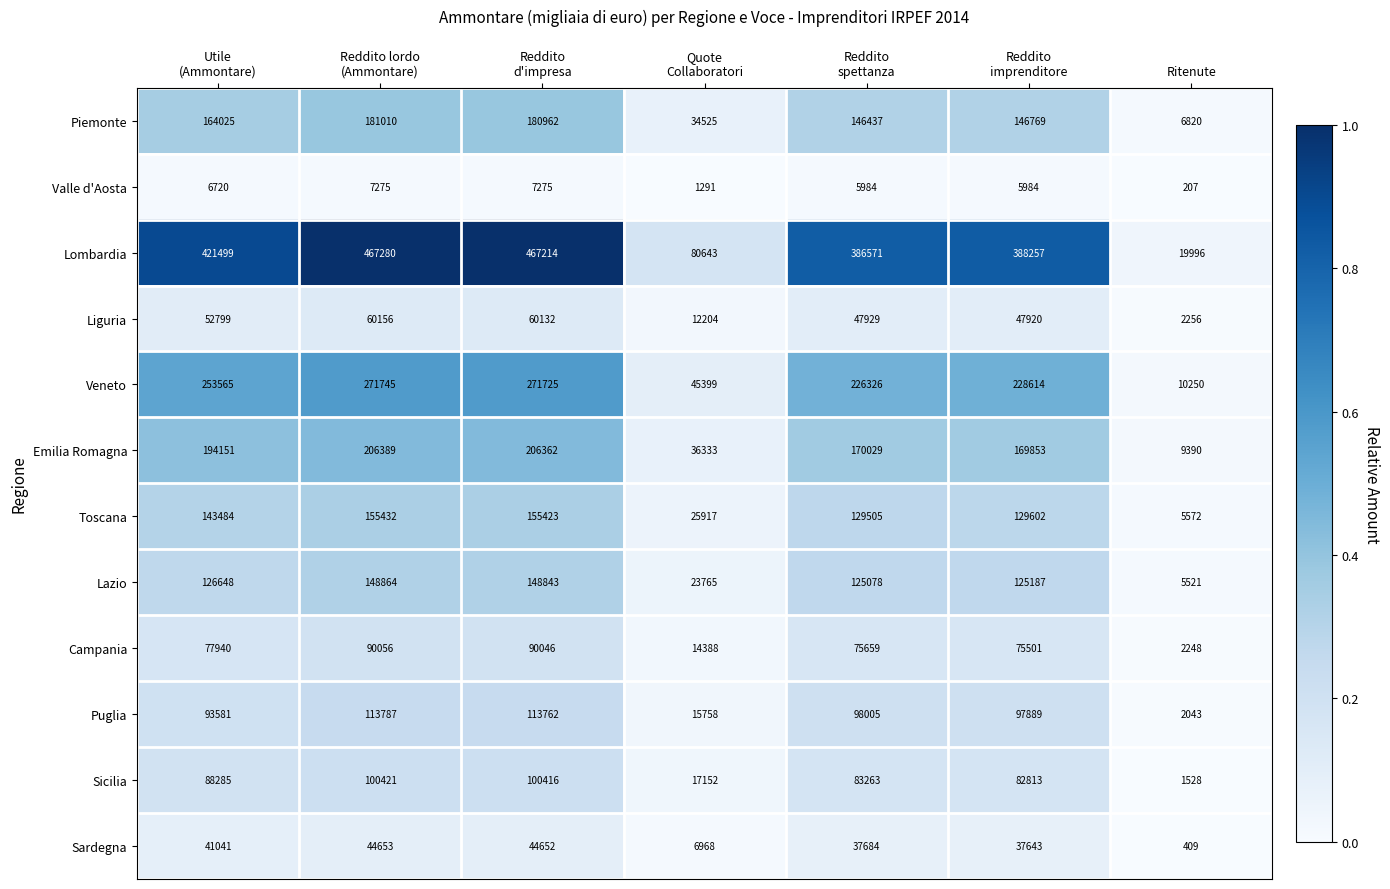

How many series are shown in this chart?

12